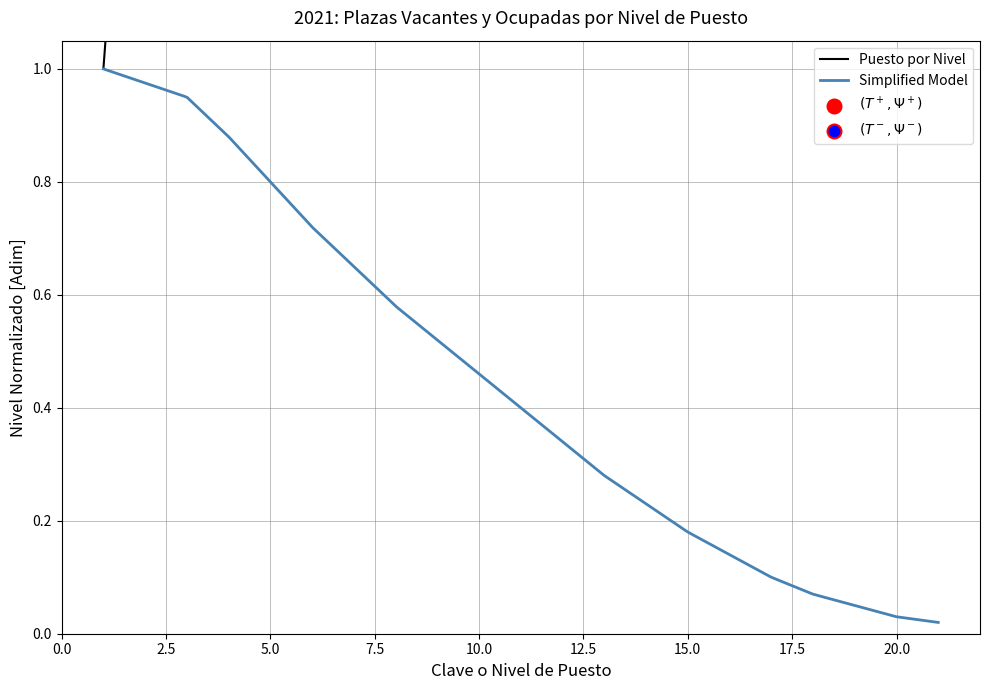

What is the ratio of the value at 20 to the value at 9?

2.2